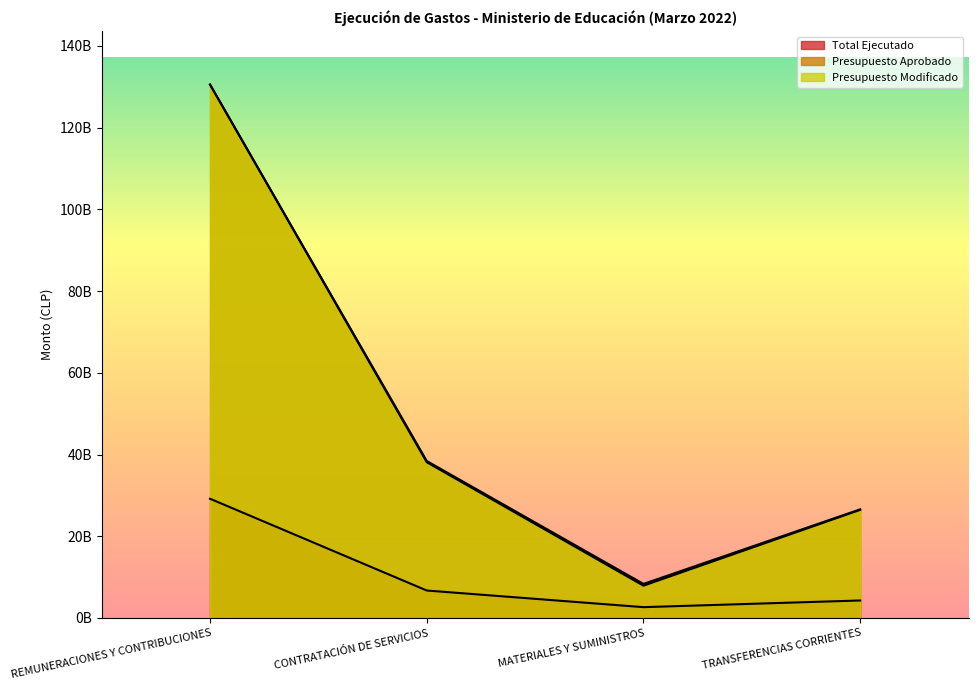

What position from the left is TRANSFERENCIAS CORRIENTES?

4